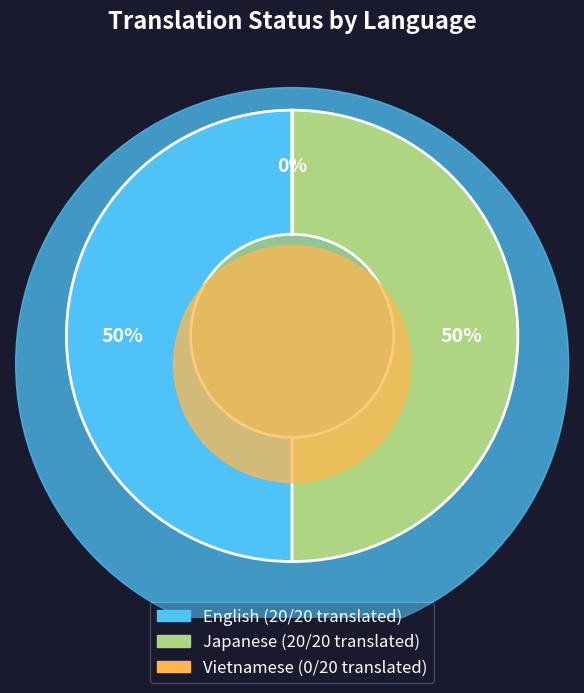

To the nearest percent, what is the average slice percentage?

33%